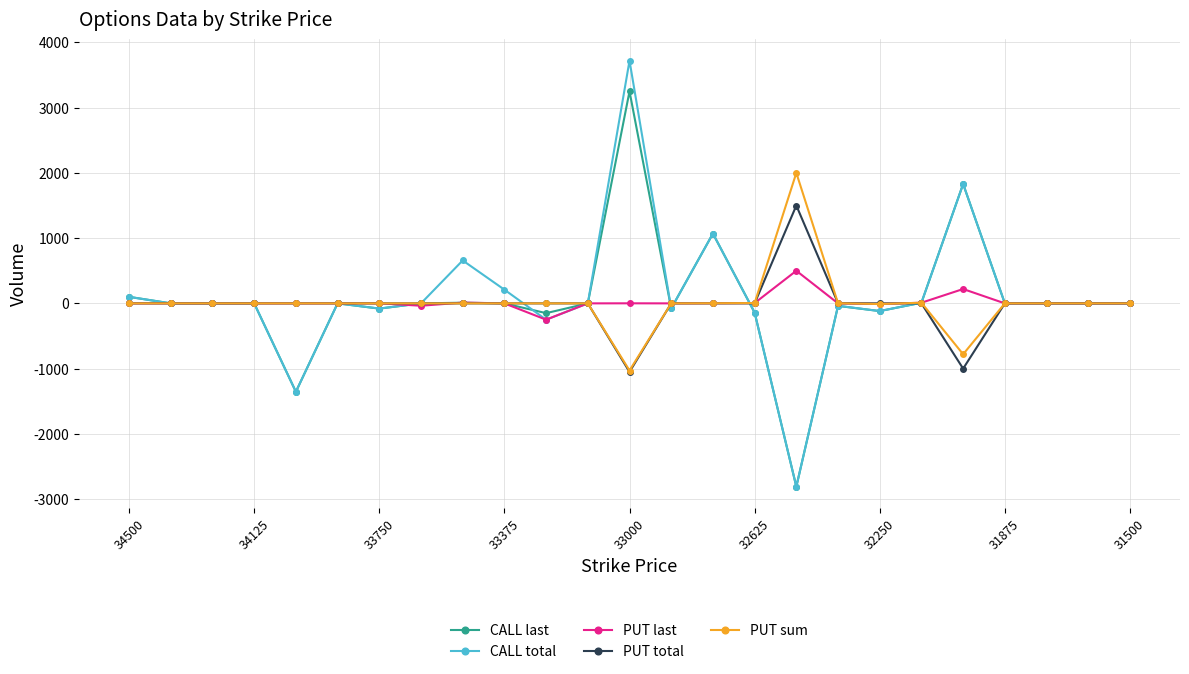

What is the smallest value displayed?

-2809